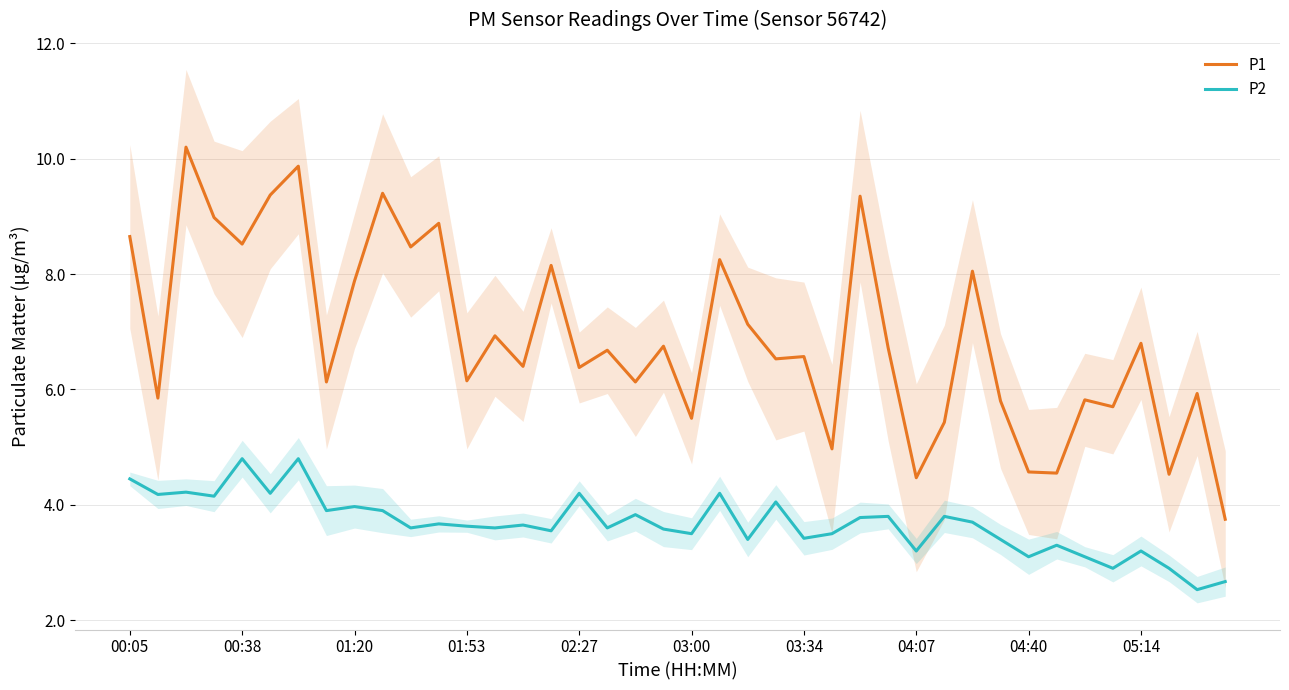

Which category has the lowest value in the P1 series?

39